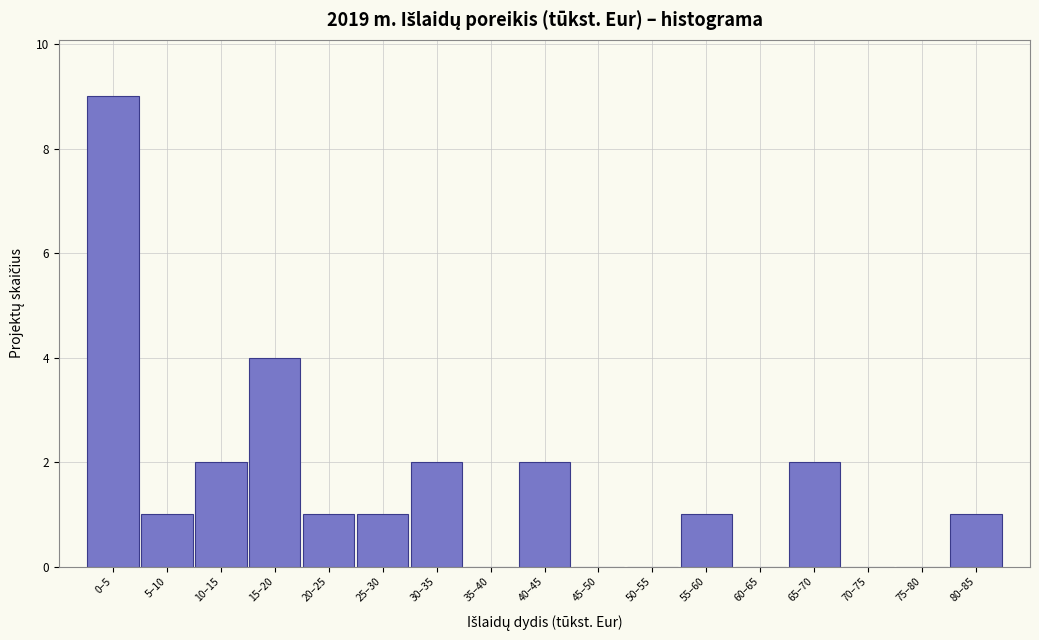

Reading left to right, transcribe all the data shown in this chart.

0–5=9	5–10=1	10–15=2	15–20=4	20–25=1	25–30=1	30–35=2	35–40=0	40–45=2	45–50=0	50–55=0	55–60=1	60–65=0	65–70=2	70–75=0	75–80=0	80–85=1